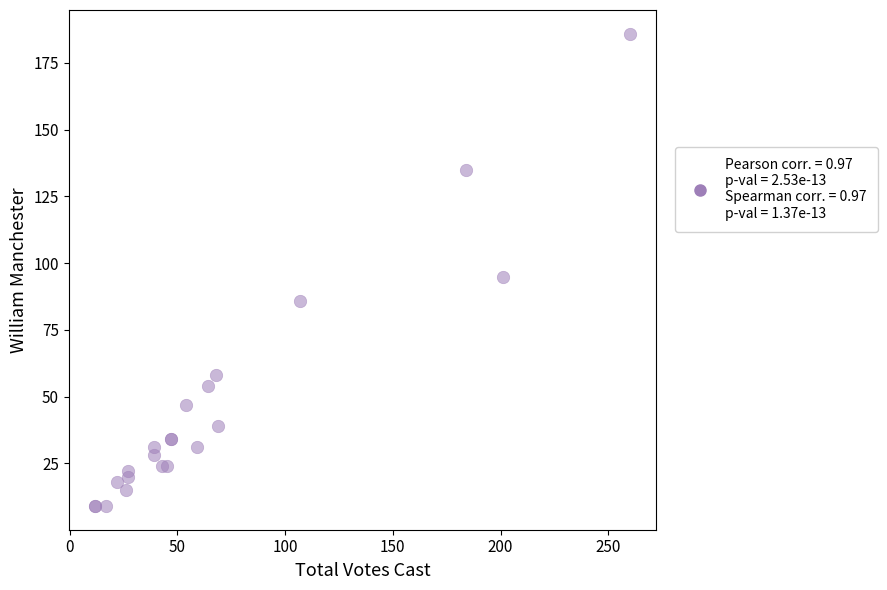

What Y value in the scatter plot is closest to 97?

95